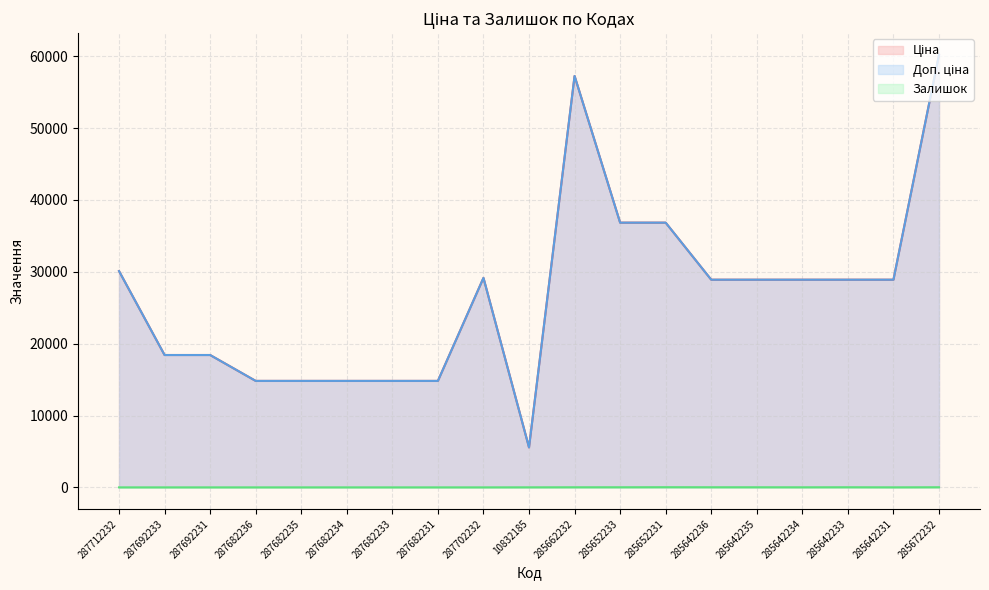

The value of Залишок at 287682235 is -9.7. True or false?

False